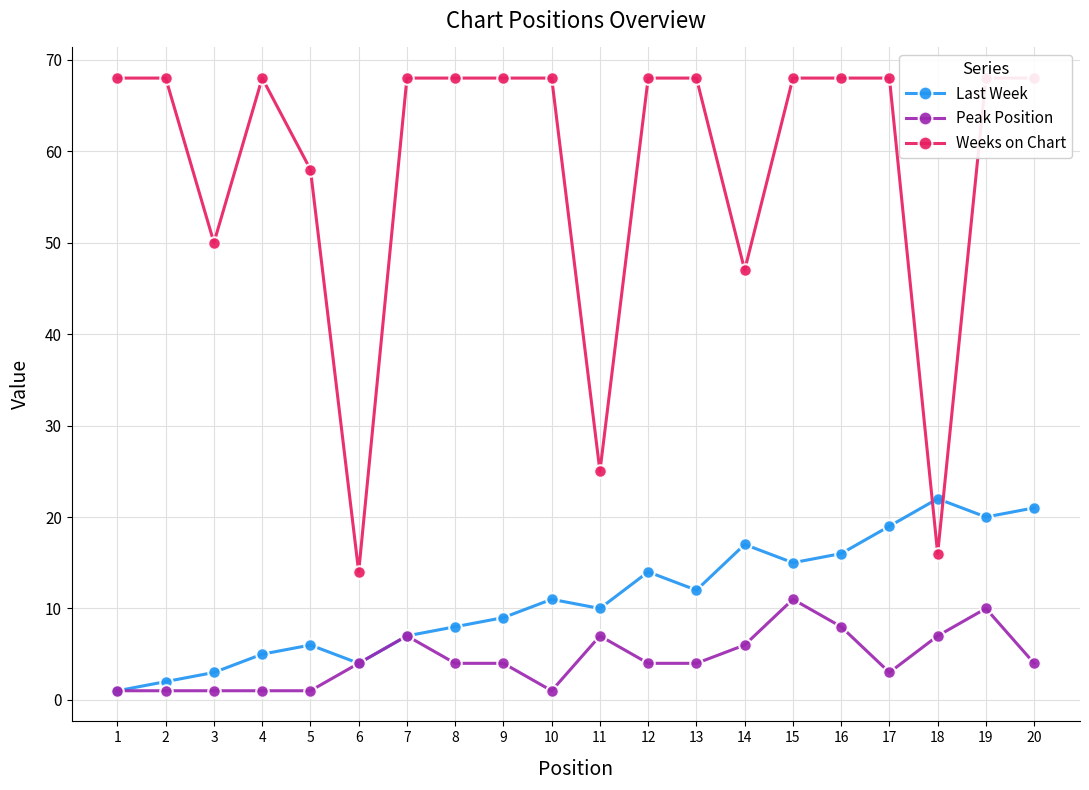

Does the chart display data point markers on the line(s)?

Yes